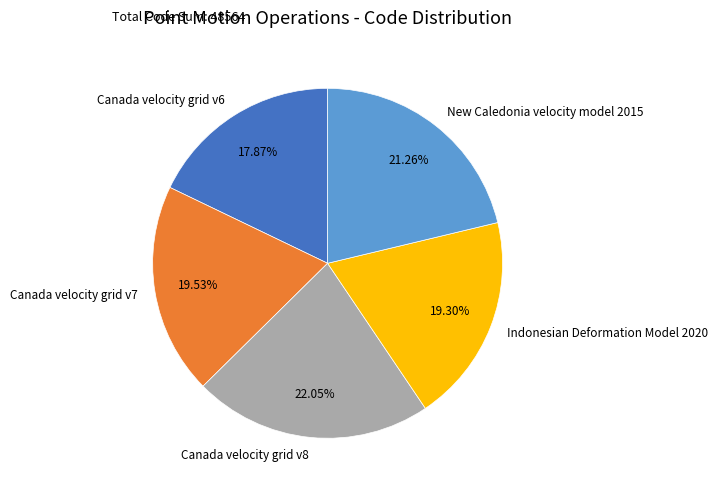

To the nearest percent, what is the difference between the largest and smallest slice percentages?

4%